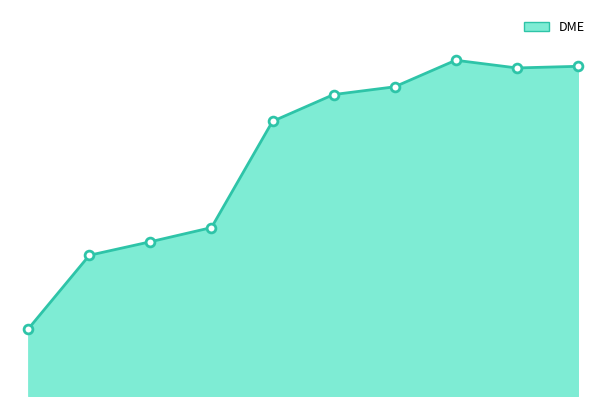

Does the chart have visible grid lines?

No